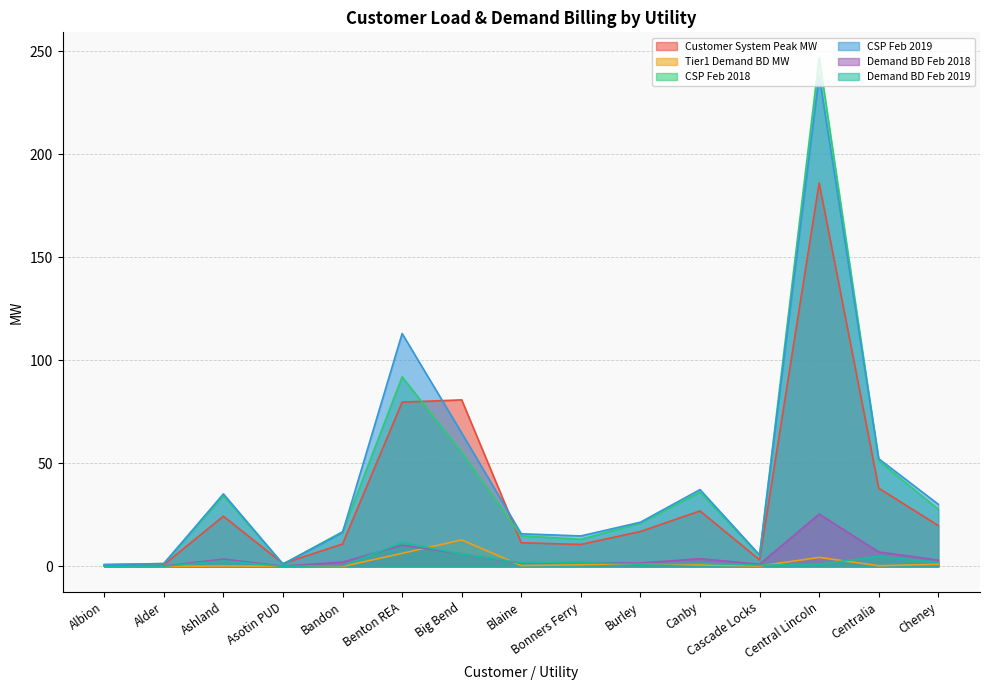

How many interior local peaks does the CSP Feb 2019 series have?

4